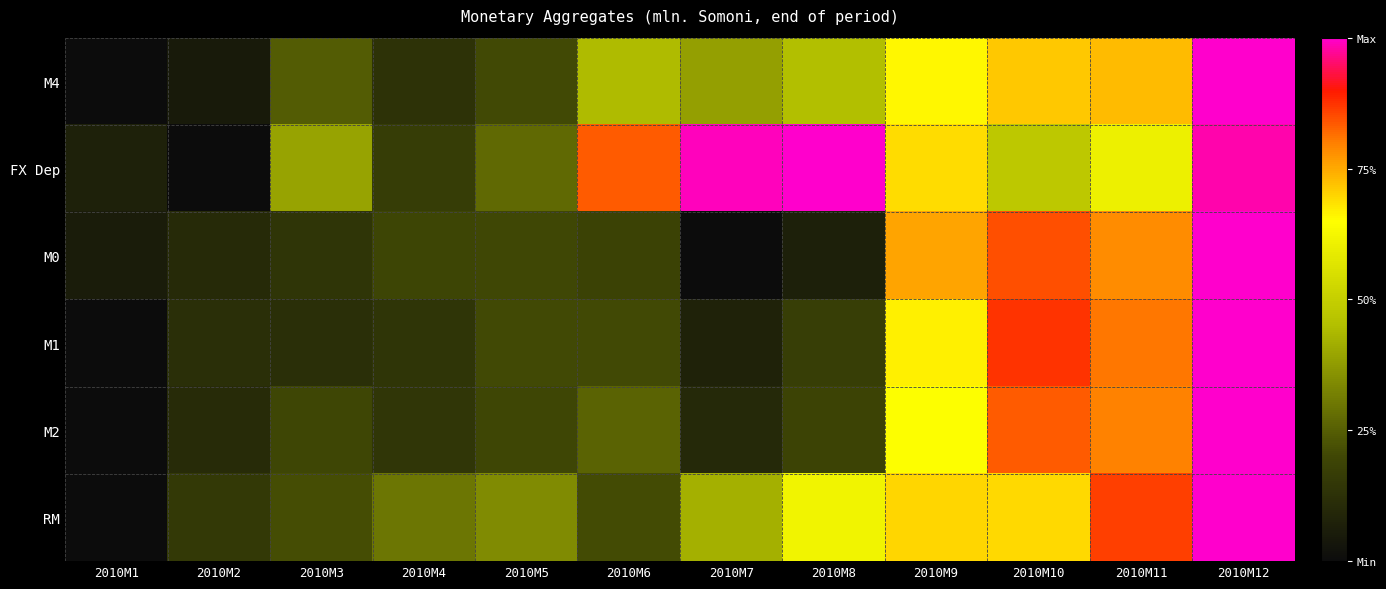

At 2010M12, list the series in order from smallest to largest.

FX Dep, M4, M0, M1, M2, RM